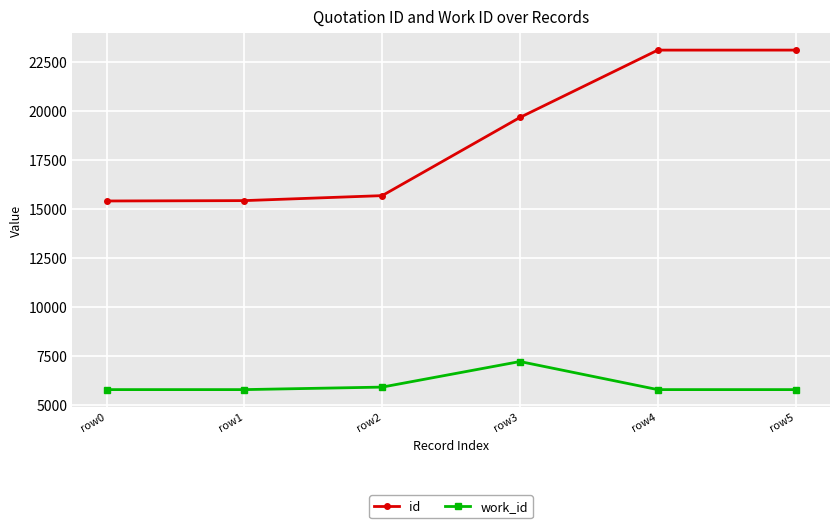

List the series in order of their peak value, highest first.

id, work_id